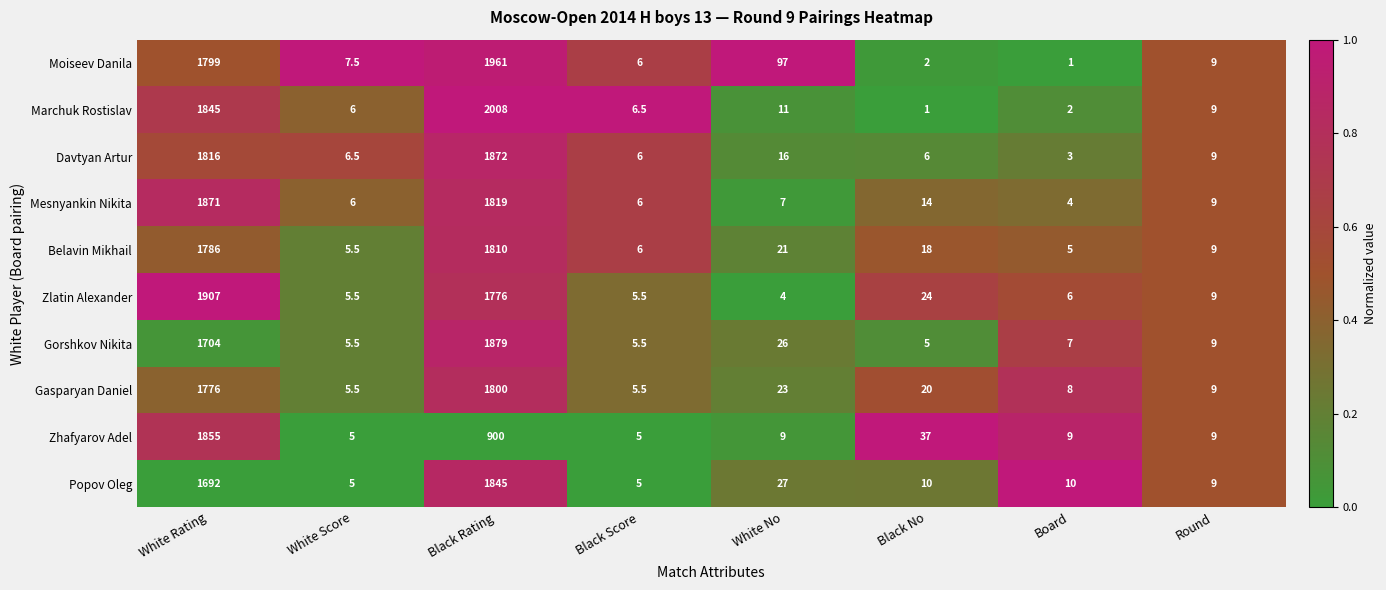

How many categories are shown in the chart?

8